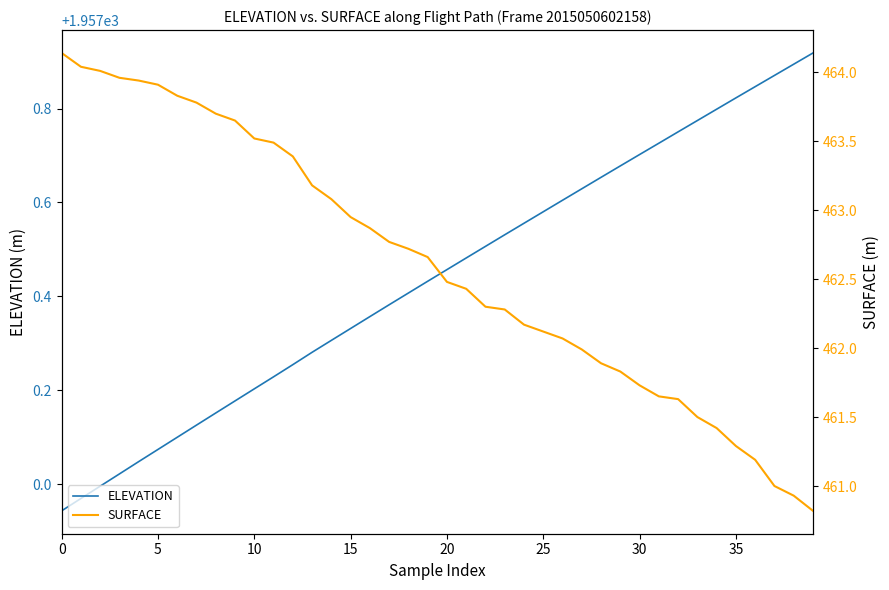

What is the difference between the second highest and second lowest values in the SURFACE series?

3.1